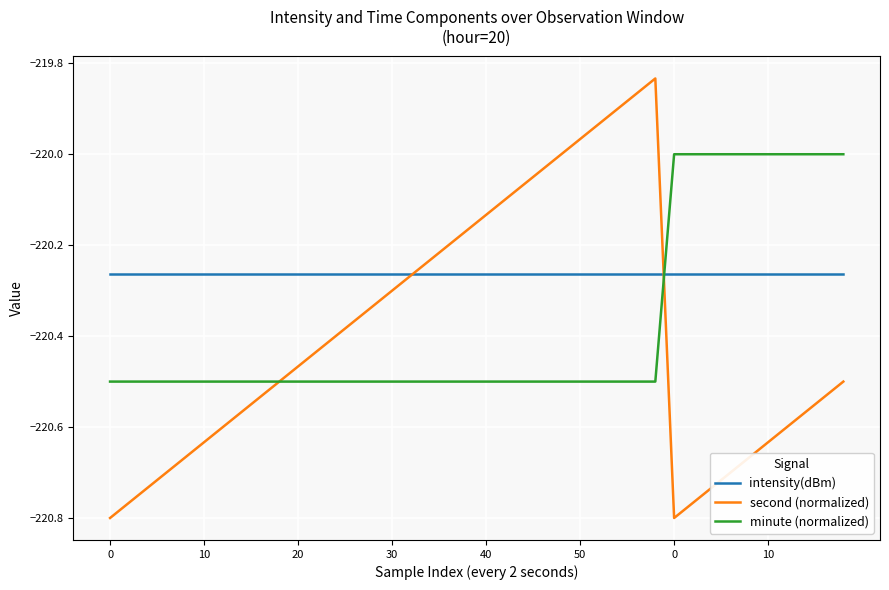

Rank the series by their maximum value, from highest to lowest.

second (normalized), minute (normalized), intensity(dBm)